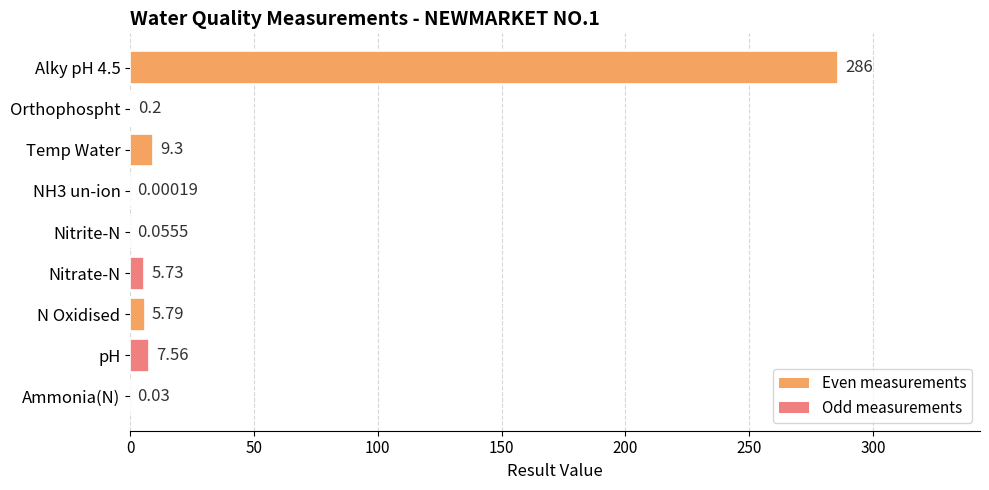

What is the change in value from Nitrite-N to Alky pH 4.5?

+285.9